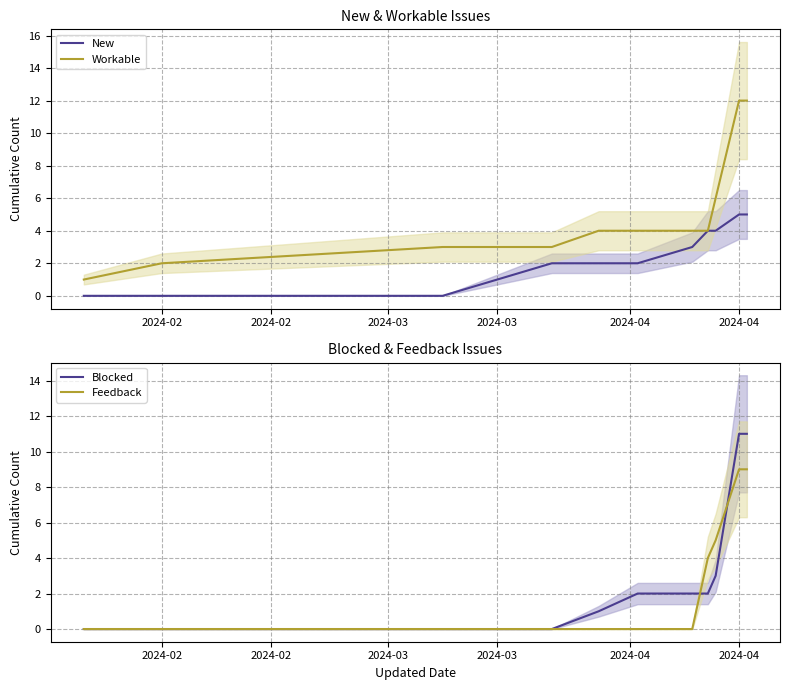

Is it true that Blocked equals 3 at 7?

False